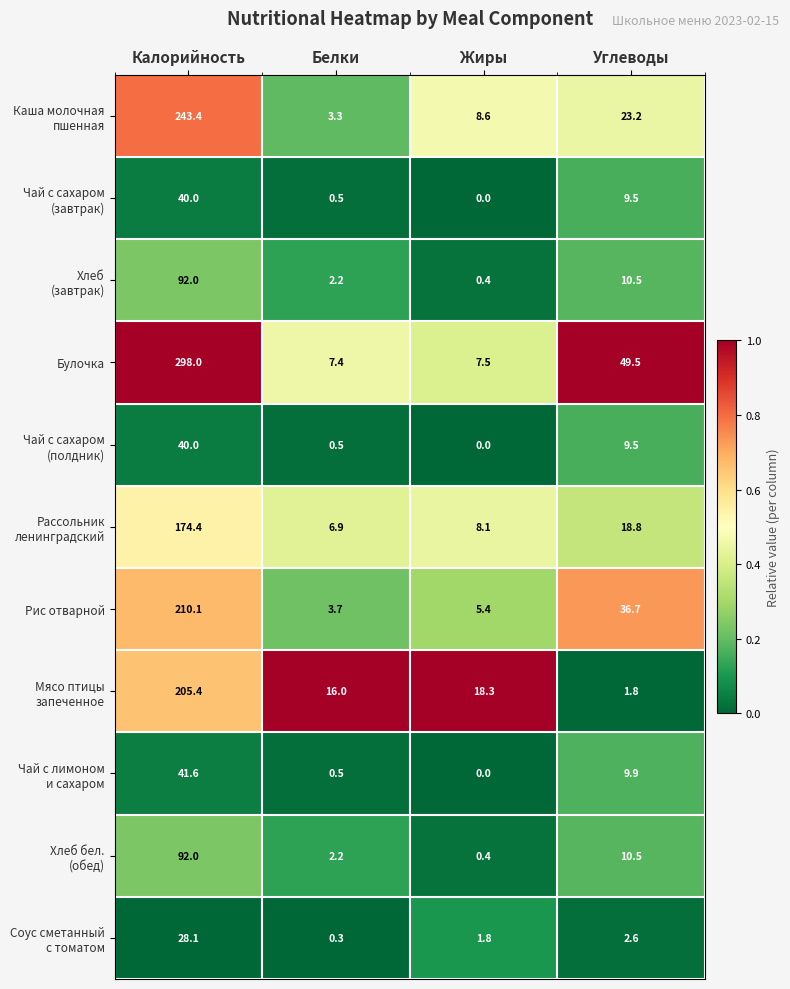

Between Белки and Углеводы, which series saw the biggest shift?

Булочка